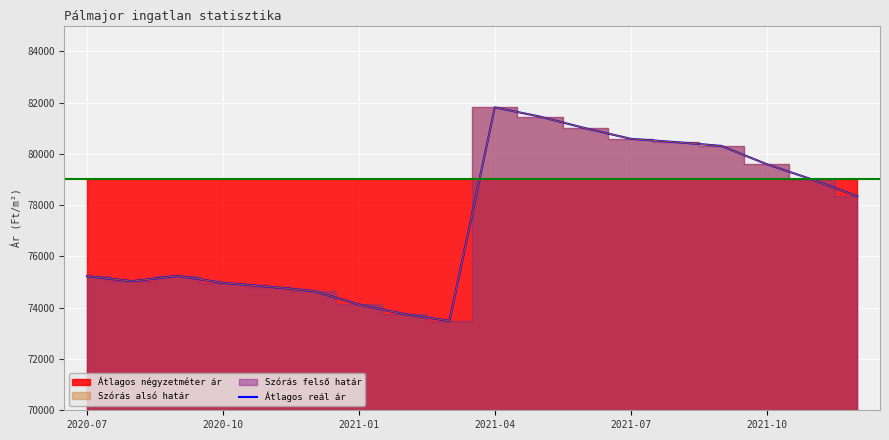

Which category has the highest value in the Átlagos reál ár series?

2021-04